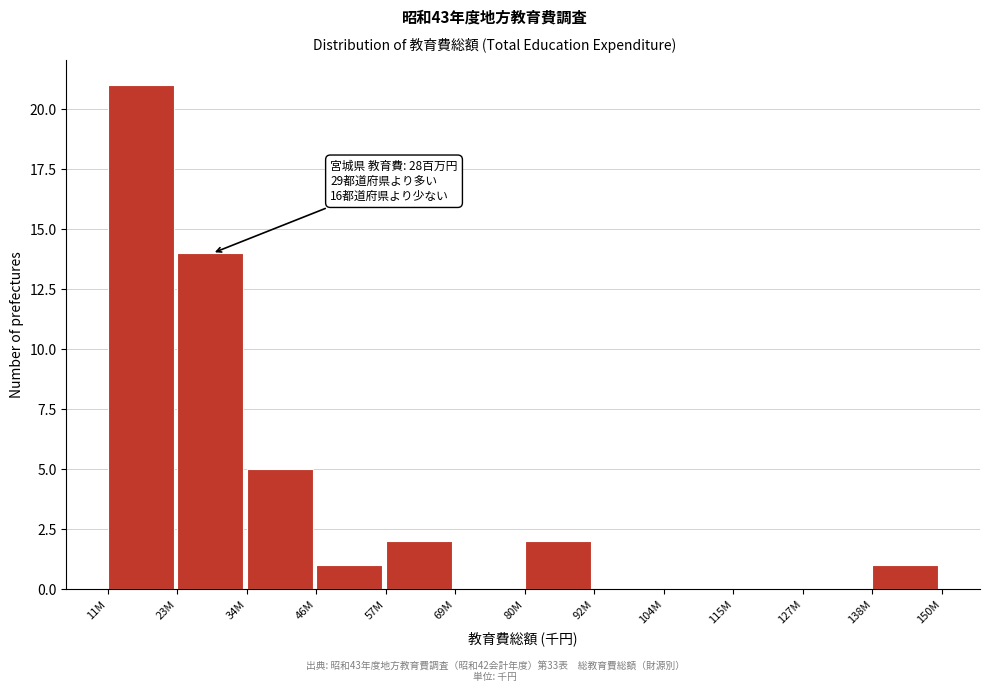

Reading right to left, transcribe all the data shown in this chart.

138M=1	127M=0	115M=0	104M=0	92M=0	80M=2	69M=0	57M=2	46M=1	34M=5	23M=14	11M=21